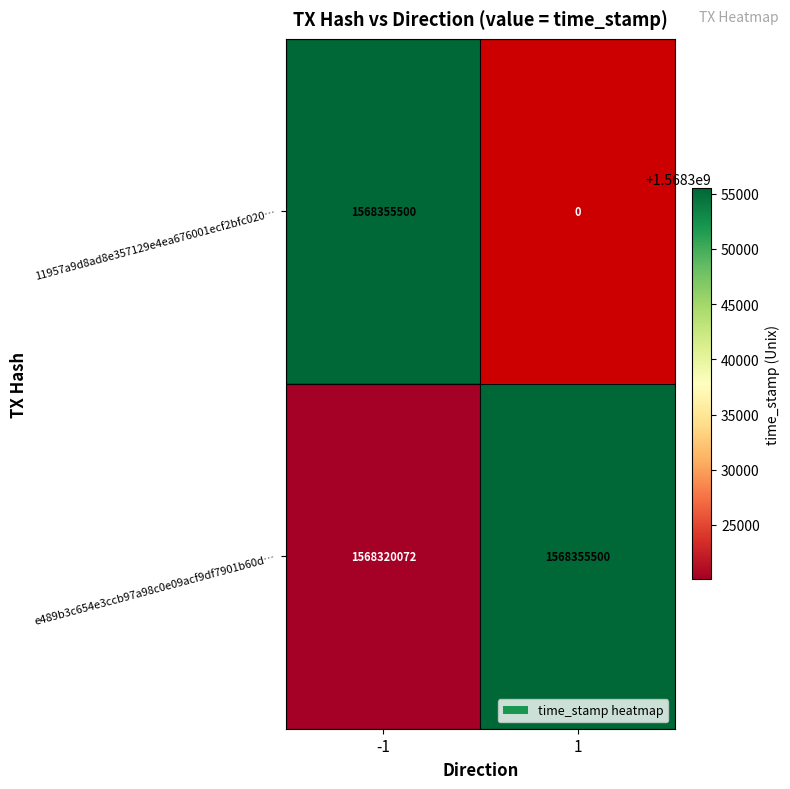

The e489b3c654e3ccb97a98c0e09acf9df7901b60d… series shows 2066052810.4 at 1. True or false?

False